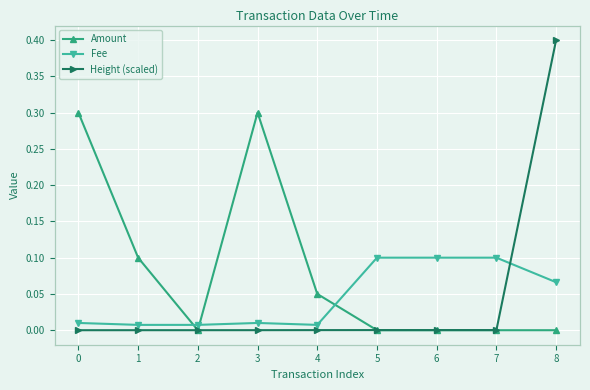

What are all the series names shown in the legend?

Amount, Fee, Height (scaled)